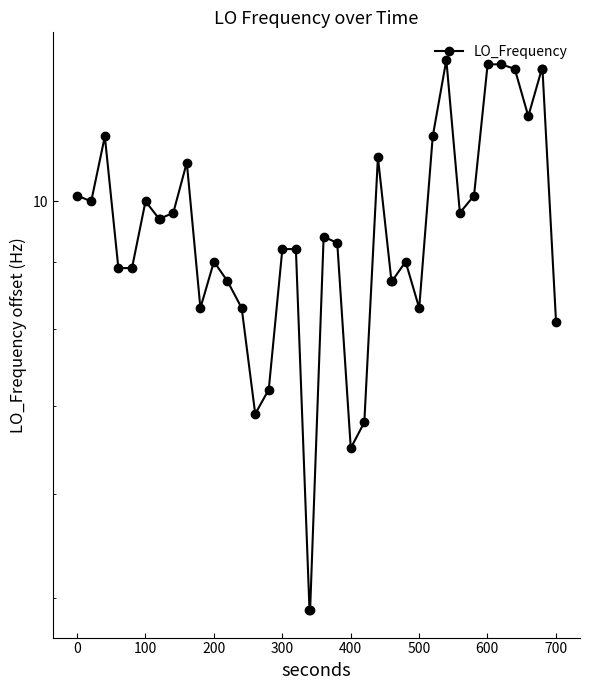

What is the maximum value shown in the chart?

12.8